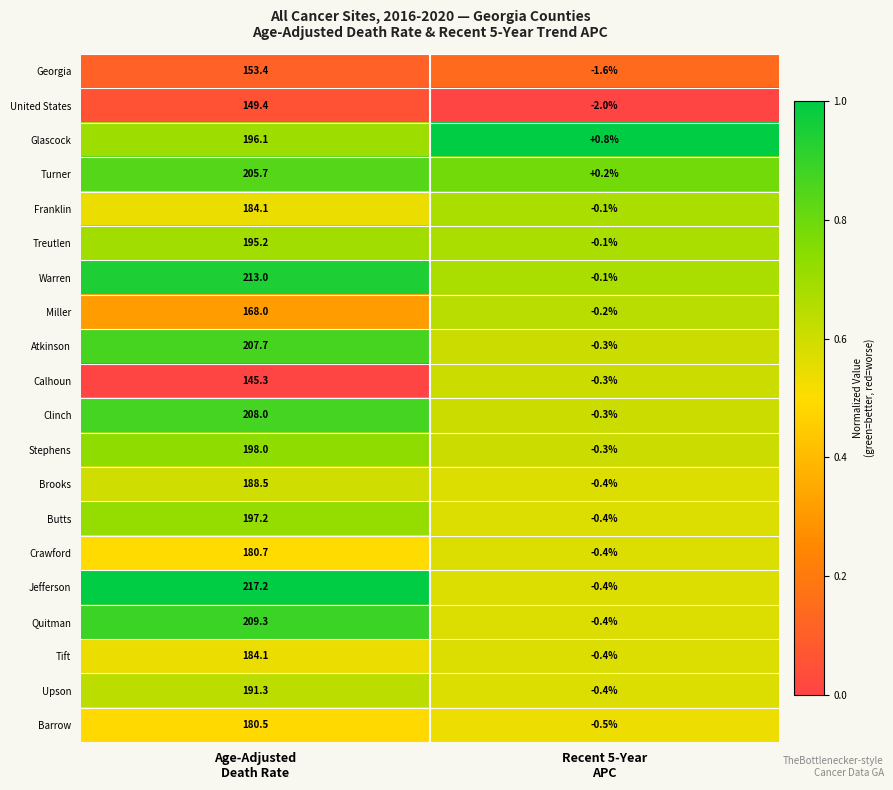

Which series has the widest spread of values?

Jefferson